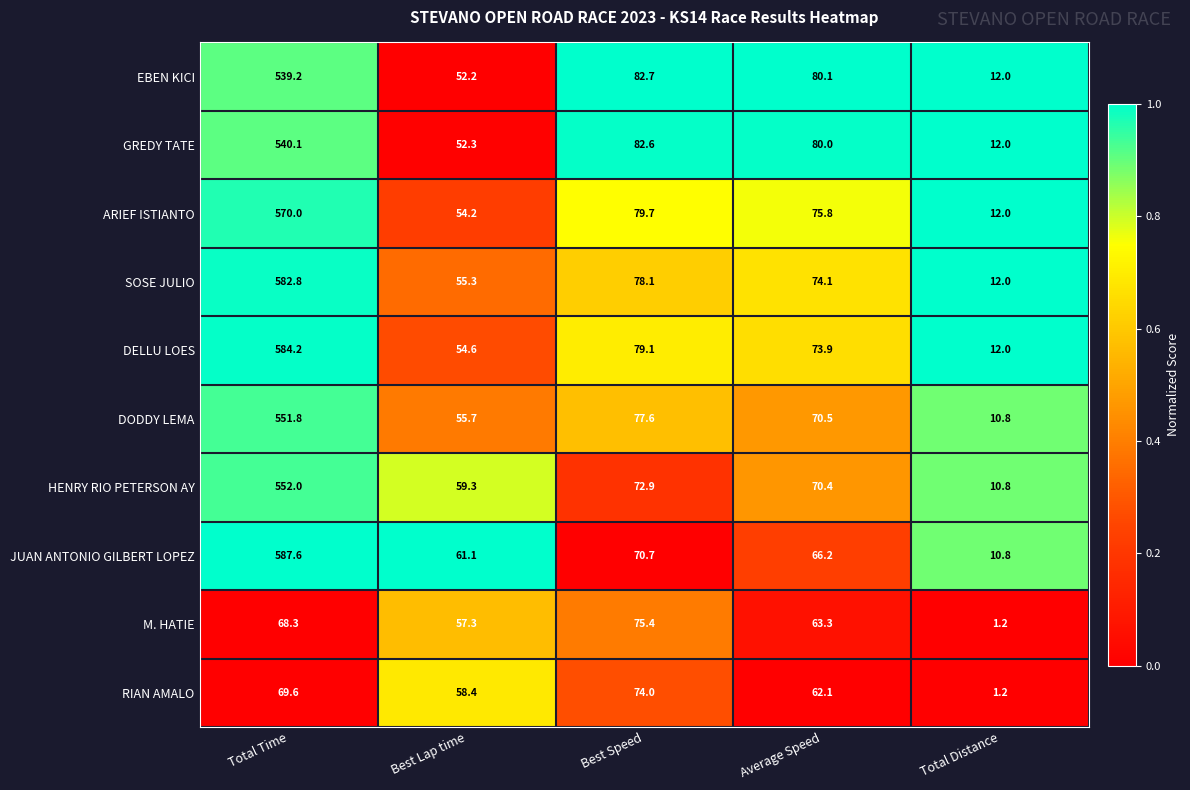

Which series has the widest spread of values?

JUAN ANTONIO GILBERT LOPEZ